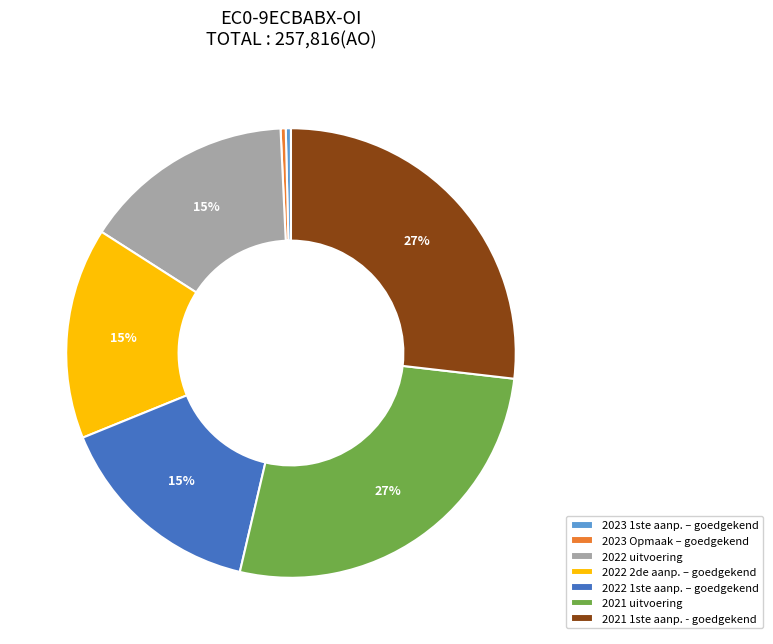

True or false: 2023 1ste aanp. – goedgekend accounts for 0% of the total.

True